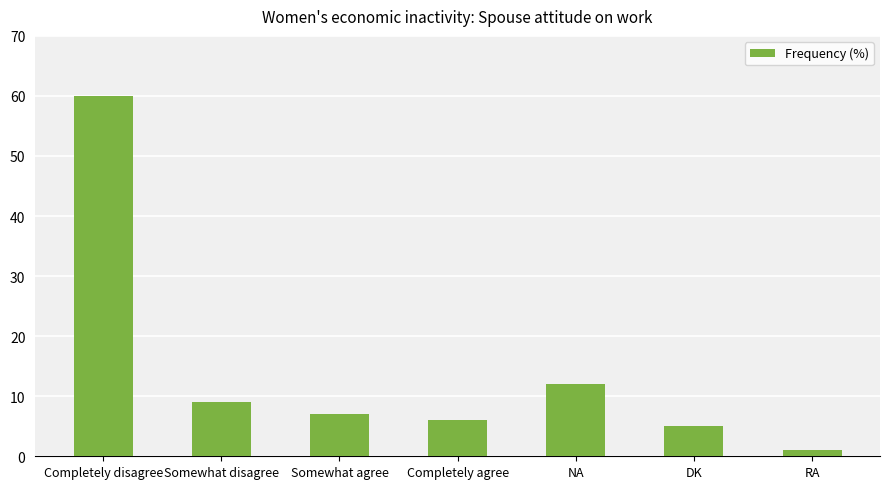

The chart shows a value of 9 at Completely agree. True or false?

False